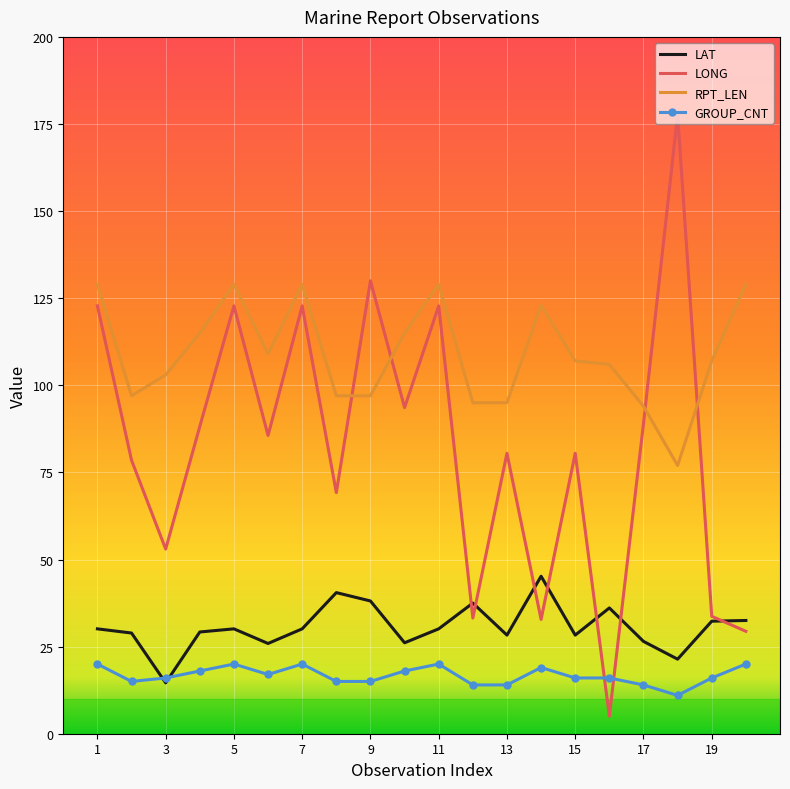

True or false: GROUP_CNT and RPT_LEN cross at least once.

False